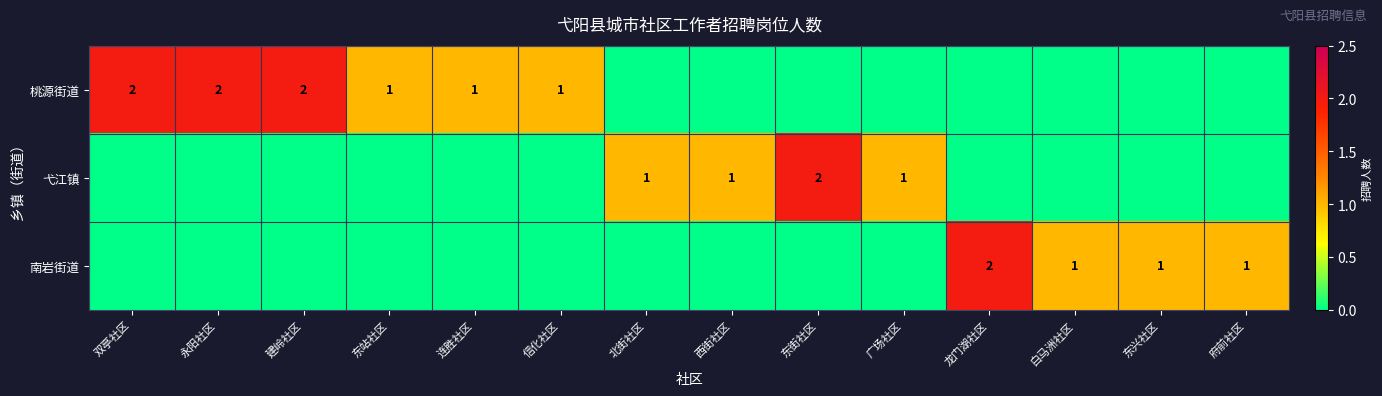

The value of 南岩街道 at 府前社区 is 0. True or false?

False